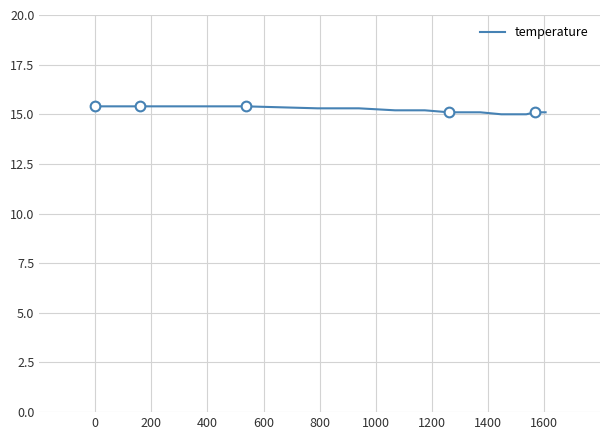

What is the minimum value for temperature?

15.0